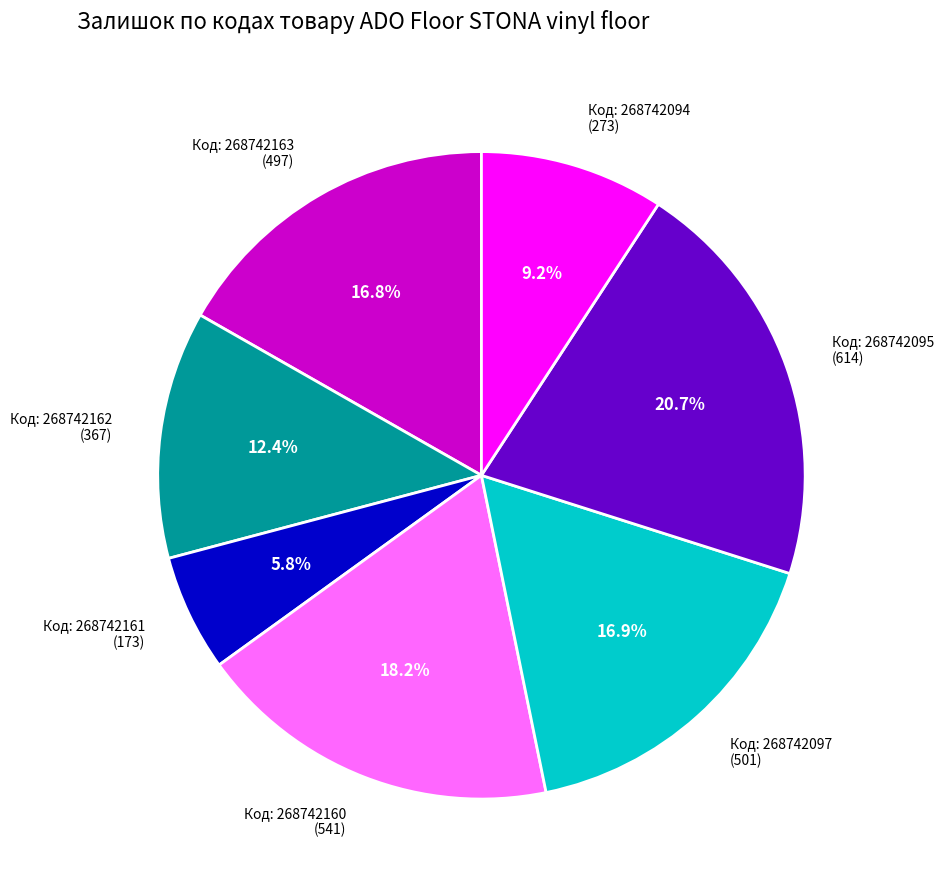

Is Код: 268742162 (367) the majority of the pie?

No